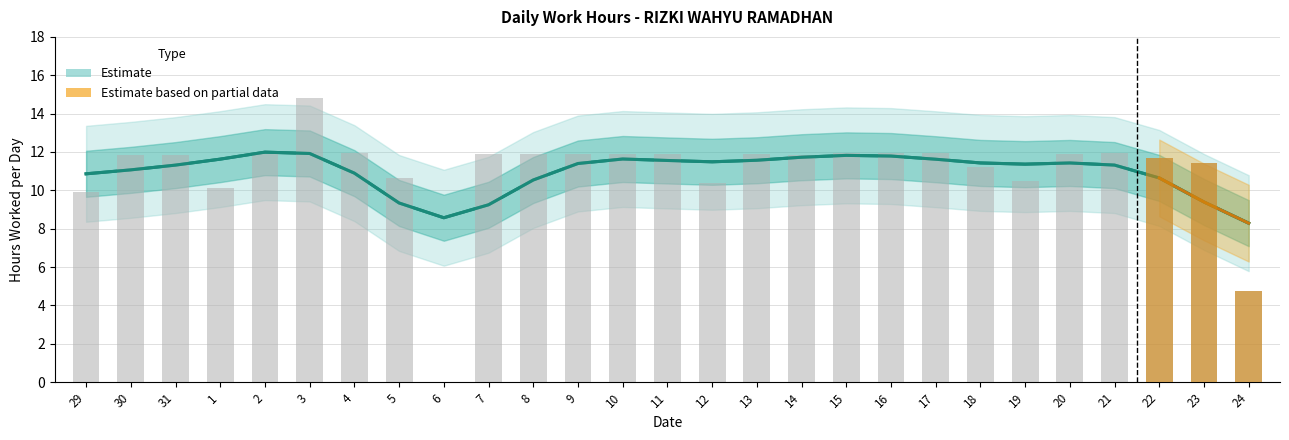

How many values are below 11?

7